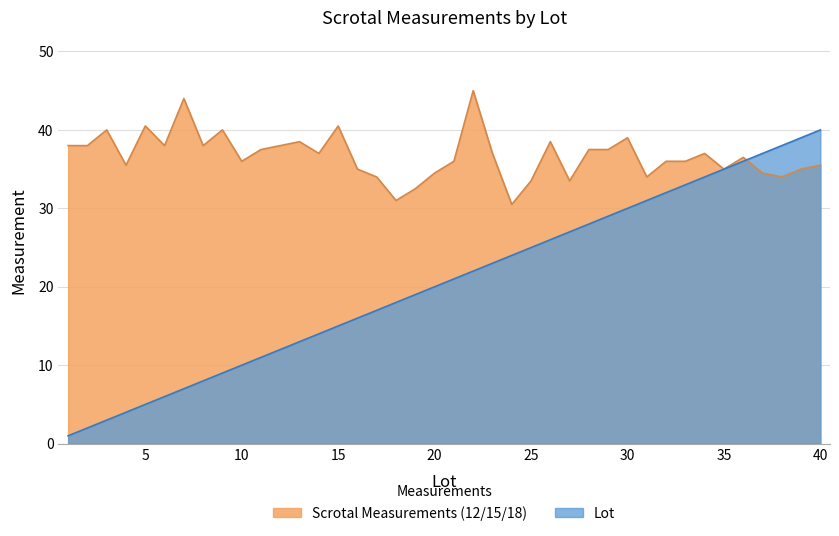

In Scrotal Measurements (12/15/18), how many points are lower than both neighbors (excluding endpoints)?

11